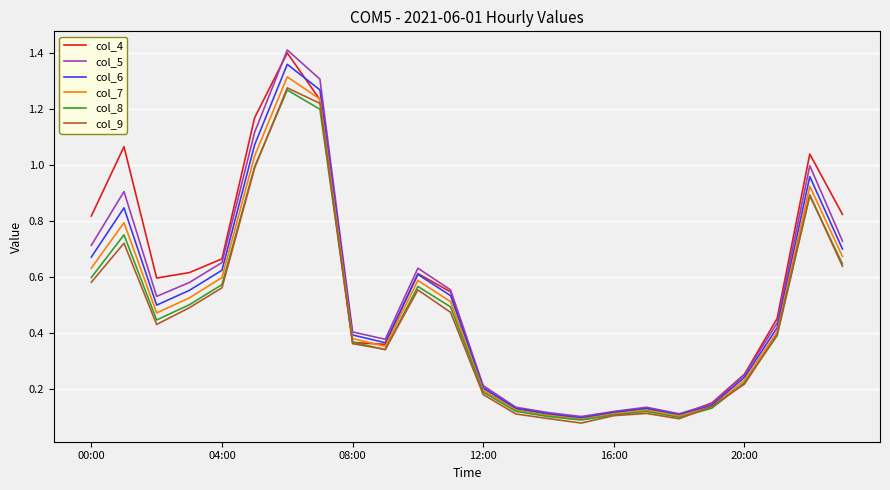

What are all the series names shown in the legend?

col_4, col_5, col_6, col_7, col_8, col_9